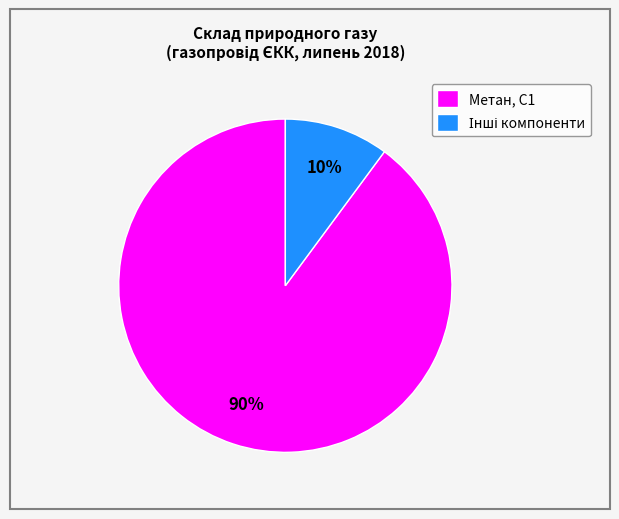

To the nearest percent, what portion does Метан, С1 represent?

90%